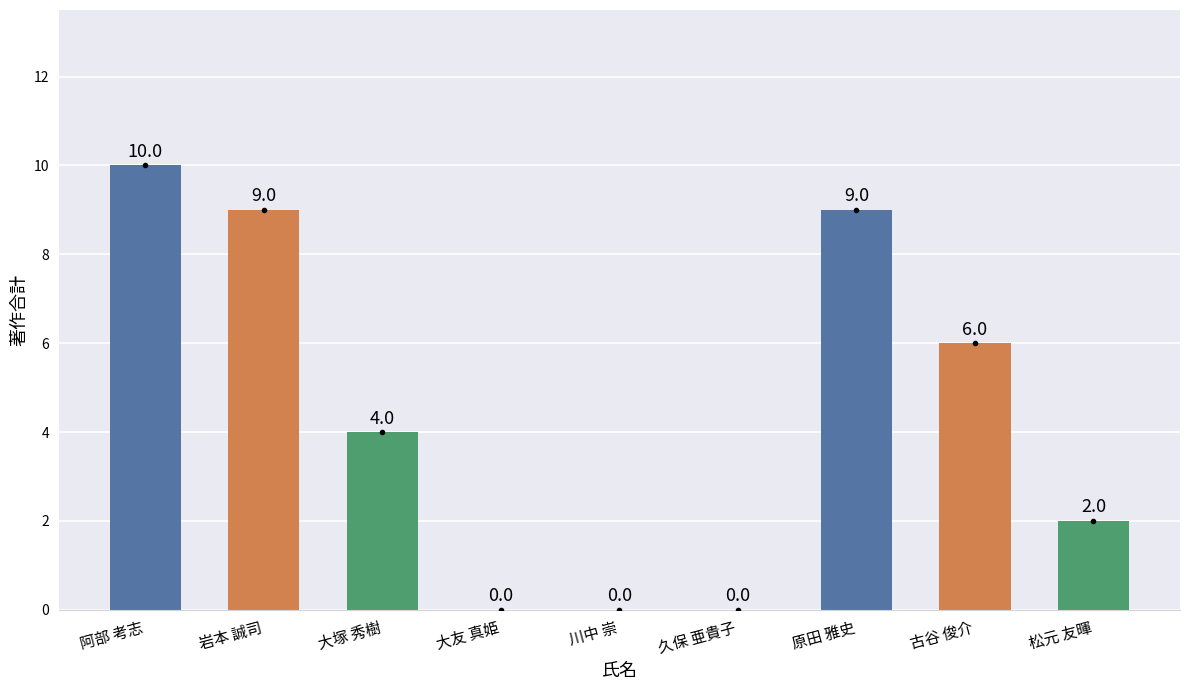

Does the chart contain any negative values?

No